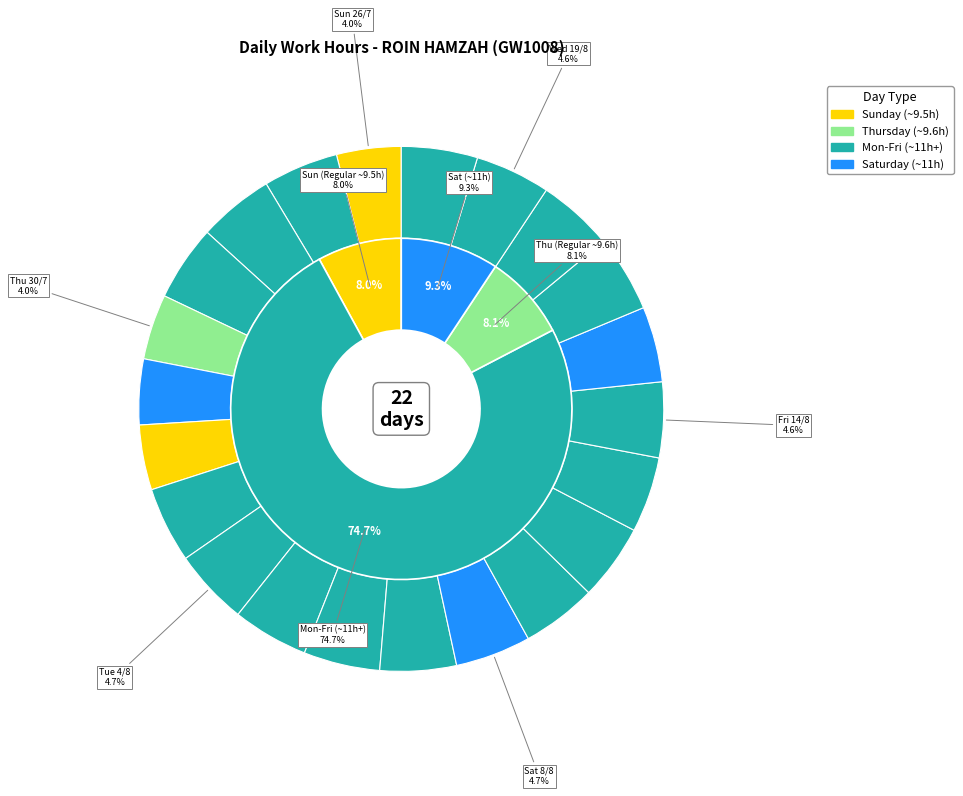

Is it true that Fri 14/8 is 14% of the pie?

False